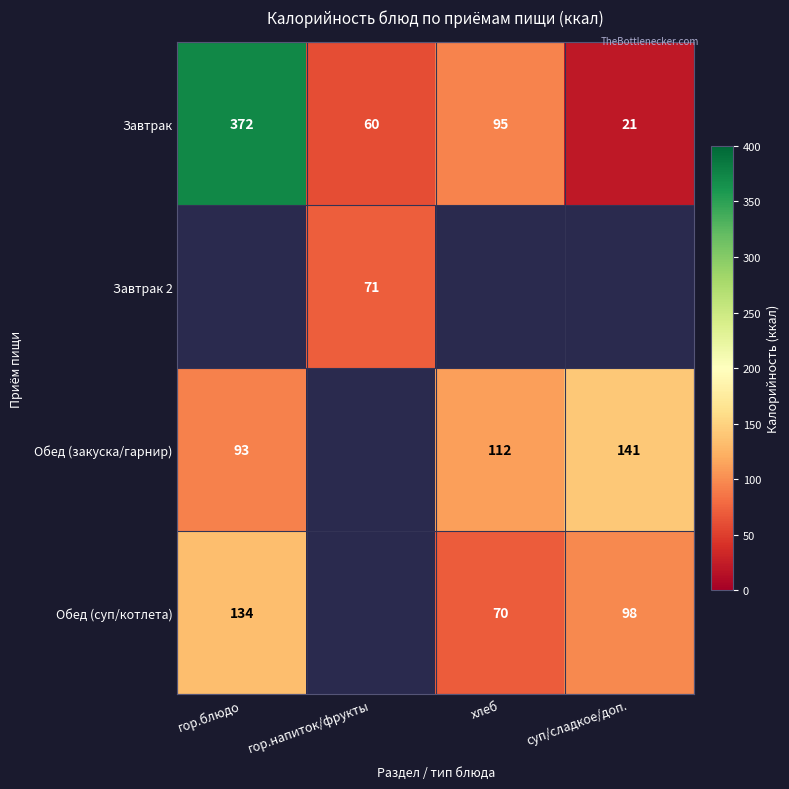

Which category has the lowest value in the Завтрак series?

суп/сладкое/доп.